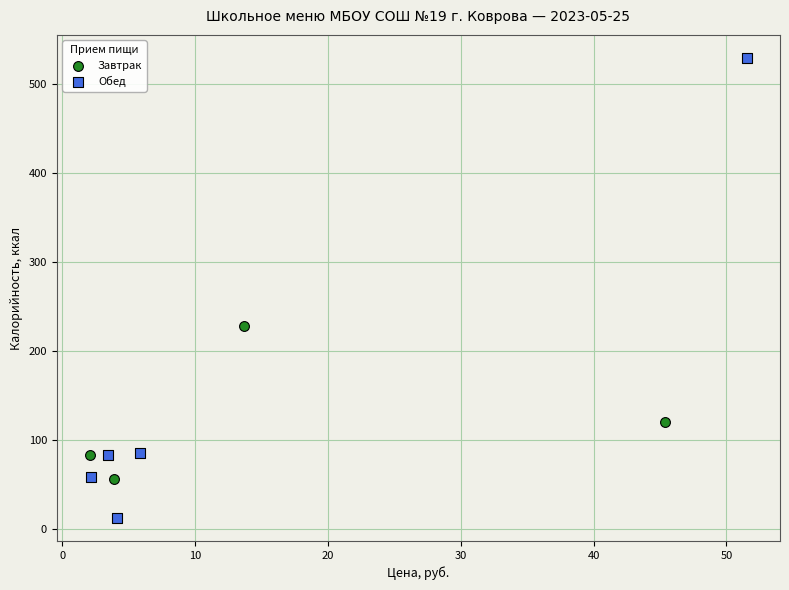

Which series contains the lowest Y value?

Обед